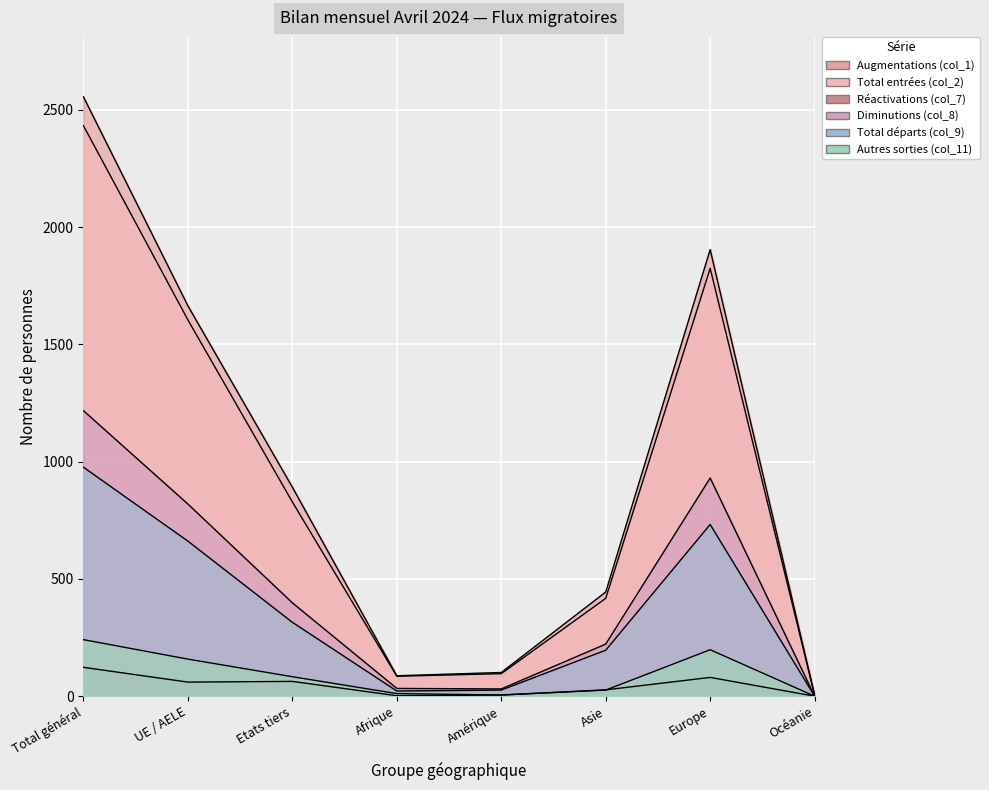

What is the total value across all series at Total général?

7544